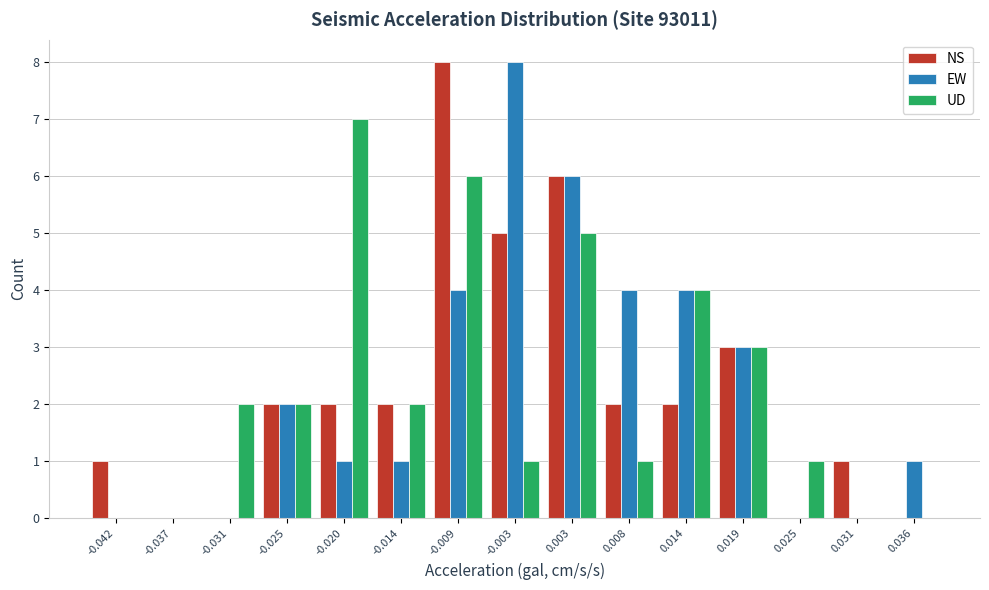

What is the height of the EW bar covering 0.005 to 0.011 on the x-axis? Neither the bar edges nor the heights are printed on the chart, so give them approximately, as read against the axes.

4